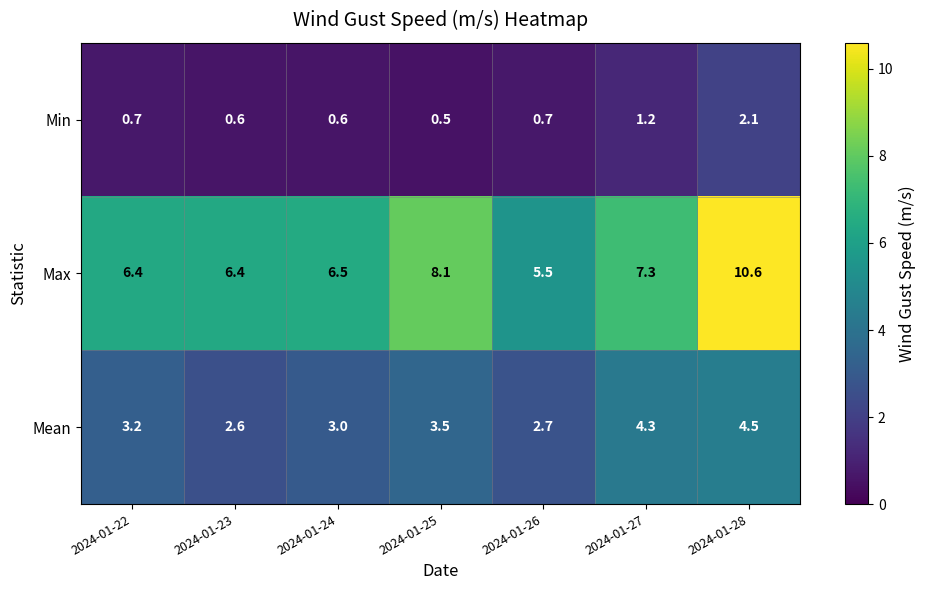

At how many categories does at least one series exceed 4?

7